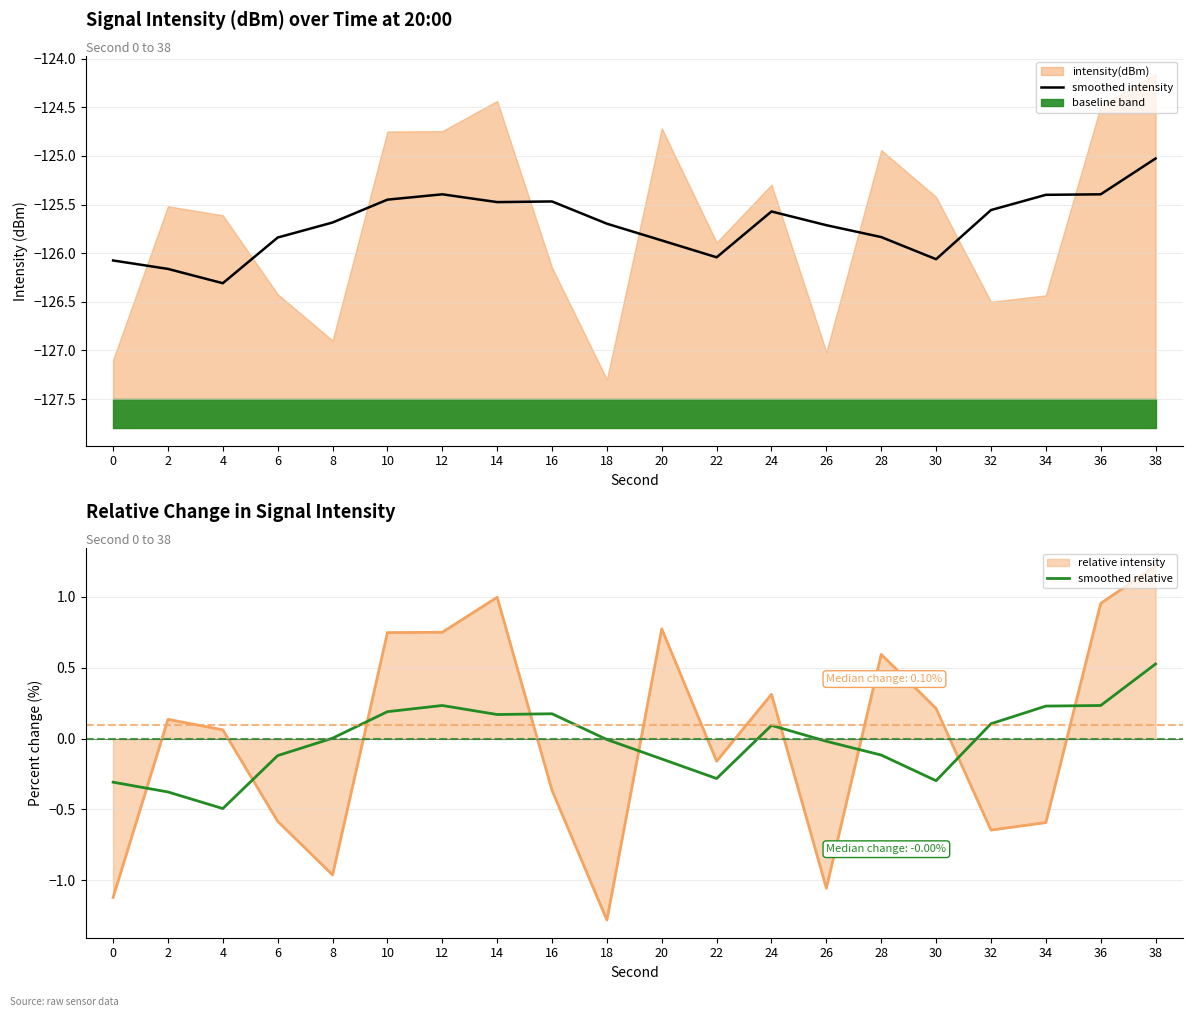

Reading left to right, what are all the values shown in this chart?

smoothed intensity: 0=-126.1	2=-126.2	4=-126.3	6=-125.8	8=-125.7	10=-125.4	12=-125.4	14=-125.5	16=-125.5	18=-125.7	20=-125.9	22=-126.0	24=-125.6	26=-125.7	28=-125.8	30=-126.1	32=-125.6	34=-125.4	36=-125.4	38=-125.0
smoothed relative: 0=-0.3	2=-0.4	4=-0.5	6=-0.1	8=0.0	10=0.2	12=0.2	14=0.2	16=0.2	18=-0.0	20=-0.1	22=-0.3	24=0.1	26=-0.0	28=-0.1	30=-0.3	32=0.1	34=0.2	36=0.2	38=0.5